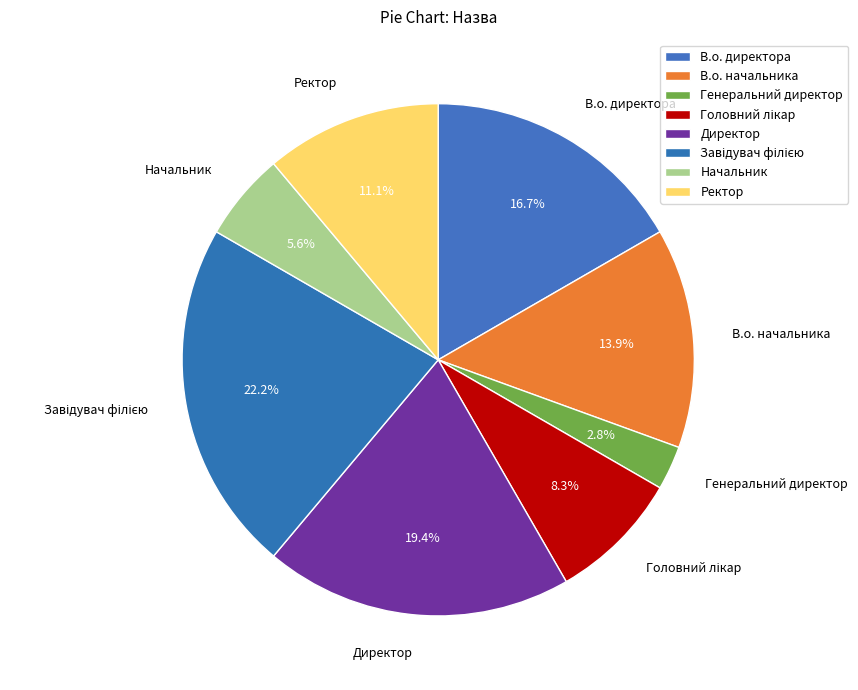

Is there any slice that represents more than half of the pie?

No